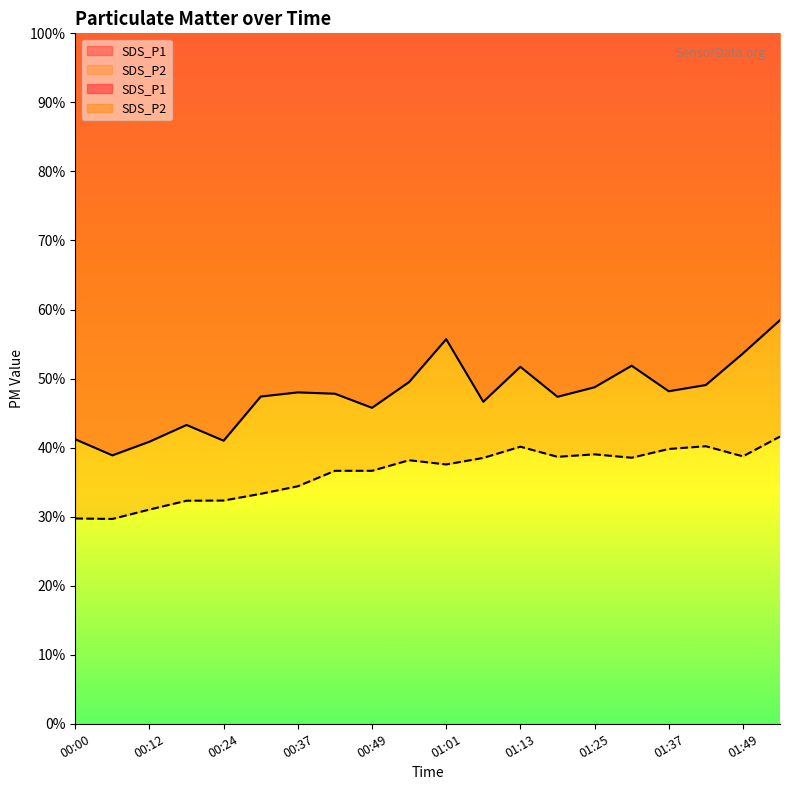

What is the highest value of the SDS_P1 series?

58.5